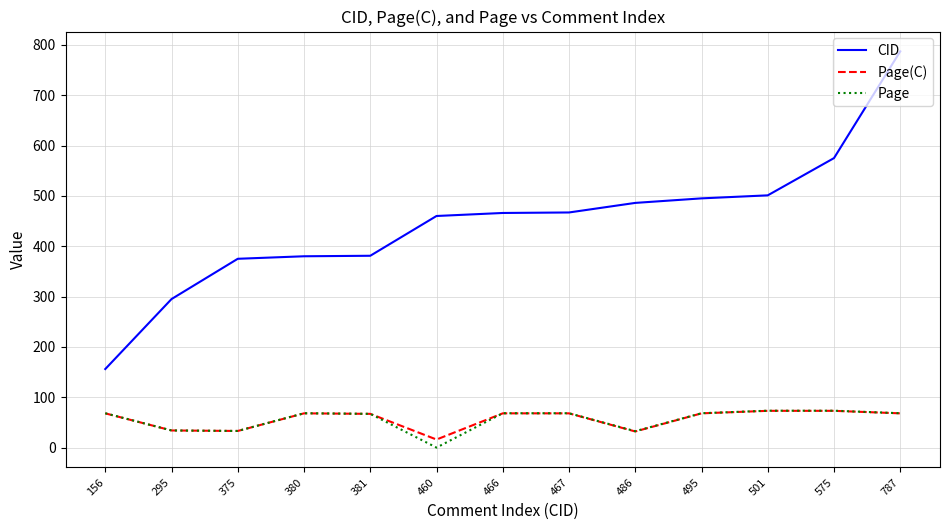

True or false: CID and Page intersect in this chart.

False